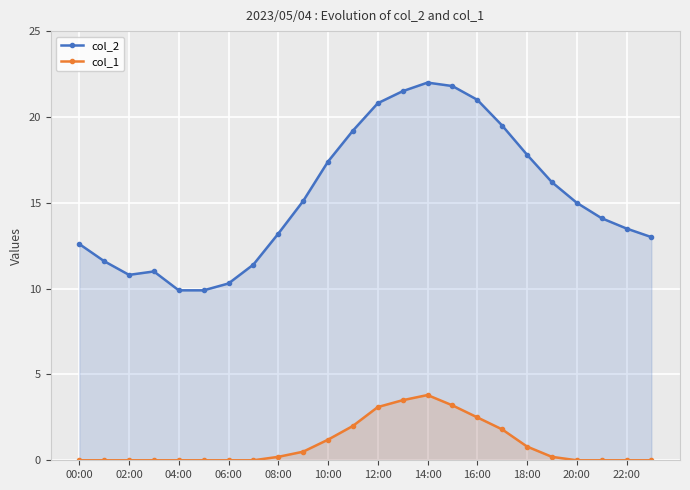

Is it true that col_2 equals 17.8 at 18:00?

True